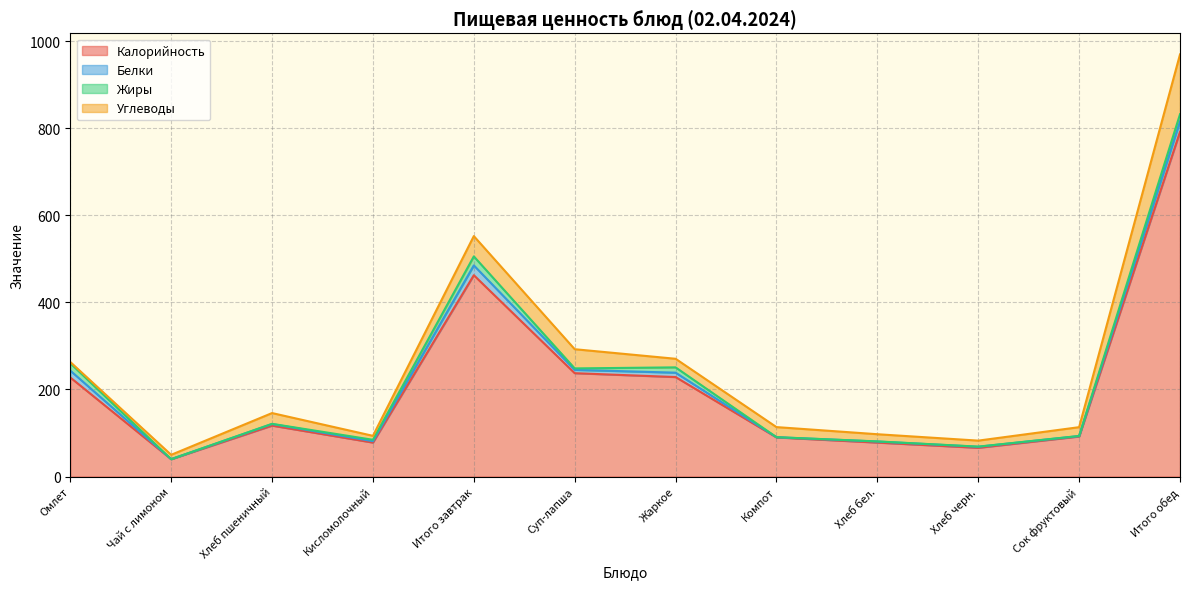

Reading right to left, what are all the values shown in this chart?

Калорийность: Итого обед=791.9	Сок фруктовый=92.0	Хлеб черн.=66.0	Хлеб бел.=78.0	Компот=89.9	Жаркое=228.5	Суп-лапша=237.4	Итого завтрак=462.5	Кисломолочный=78.0	Хлеб пшеничный=117.0	Чай с лимоном=39.9	Омлет=227.6
Белки: Итого обед=23.9	Сок фруктовый=1.0	Хлеб черн.=2.4	Хлеб бел.=2.4	Компот=0.4	Жаркое=10.1	Суп-лапша=7.6	Итого завтрак=22.6	Кисломолочный=3.2	Хлеб пшеничный=3.6	Чай с лимоном=0.0	Омлет=15.8
Жиры: Итого обед=16.4	Сок фруктовый=0.2	Хлеб черн.=0.3	Хлеб бел.=0.3	Компот=0.1	Жаркое=12.2	Суп-лапша=3.3	Итого завтрак=20.7	Кисломолочный=3.2	Хлеб пшеничный=0.5	Чай с лимоном=0.0	Омлет=17.0
Углеводы: Итого обед=137.5	Сок фруктовый=20.2	Хлеб черн.=13.8	Хлеб бел.=16.5	Компот=23.1	Жаркое=19.7	Суп-лапша=44.1	Итого завтрак=46.6	Кисломолочный=9.1	Хлеб пшеничный=24.8	Чай с лимоном=10.0	Омлет=2.8